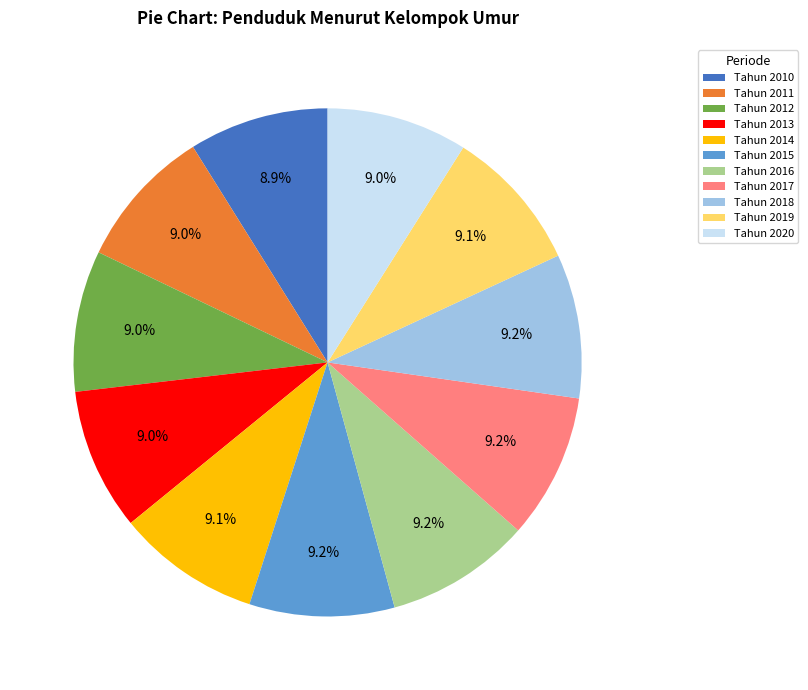

What is the ratio of the value at Tahun 2014 to the value at Tahun 2018?

1.0